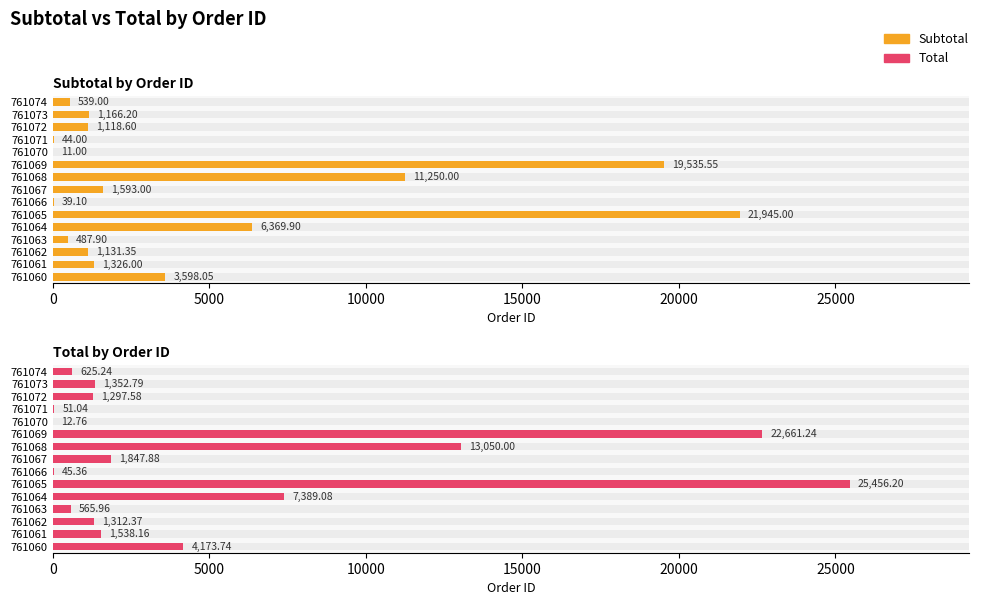

What is the sum of all Subtotal values?

70154.6